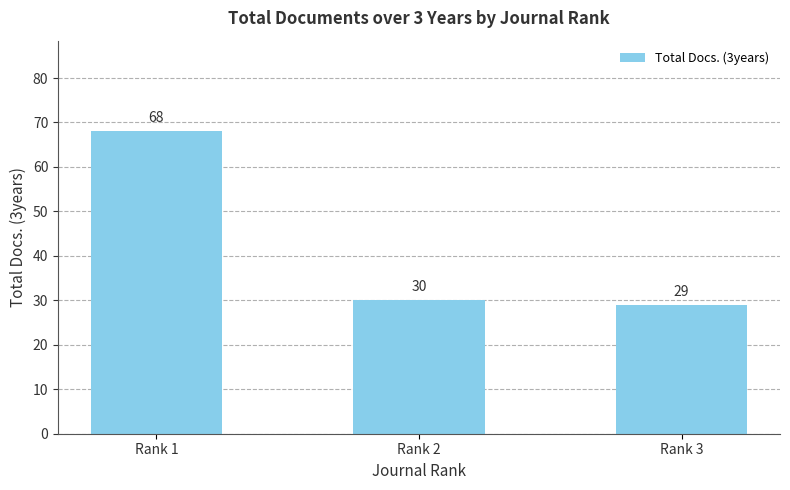

How many categories are shown in the chart?

3